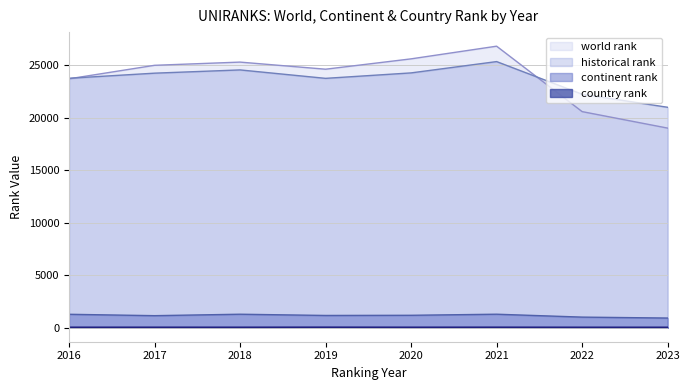

What is the difference between the country rank values at 2023 and 2018?

3.0